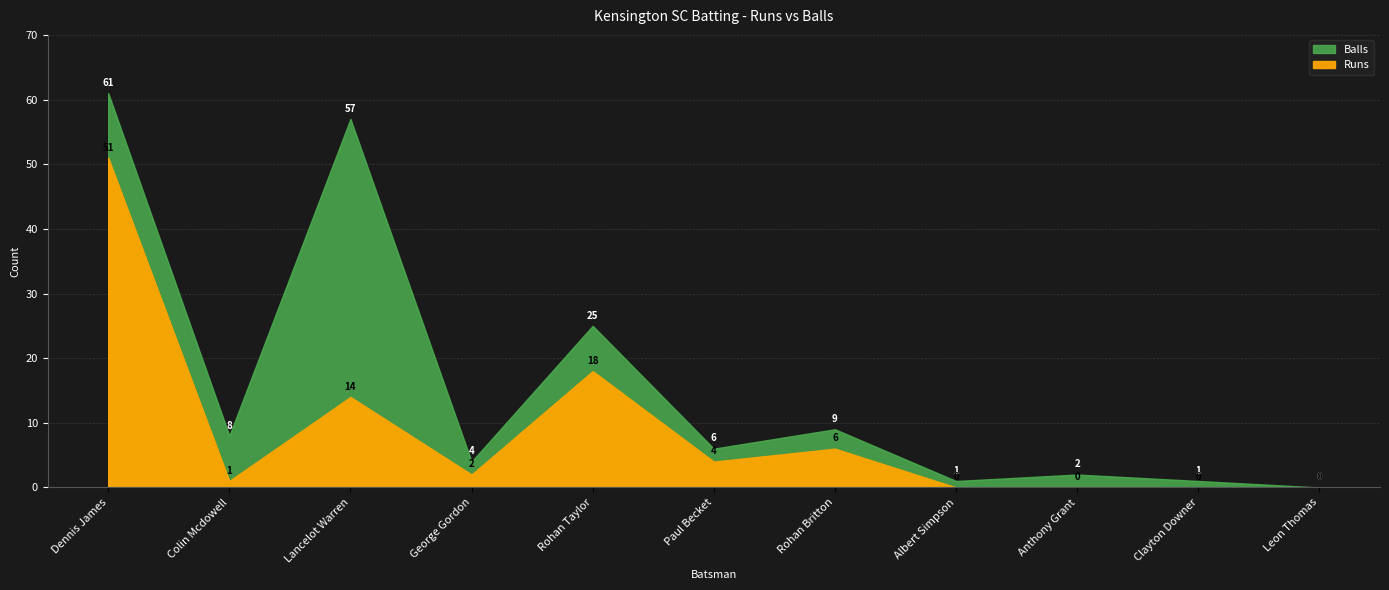

How many data points in Balls are above 6?

5